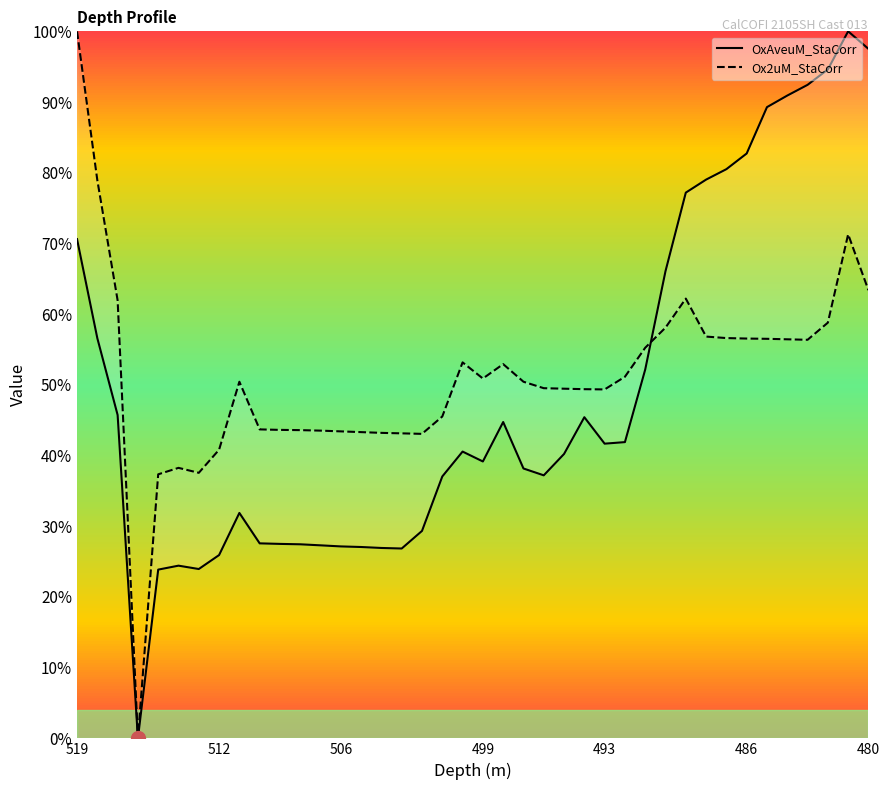

Is this an area chart (filled region under the line)?

No